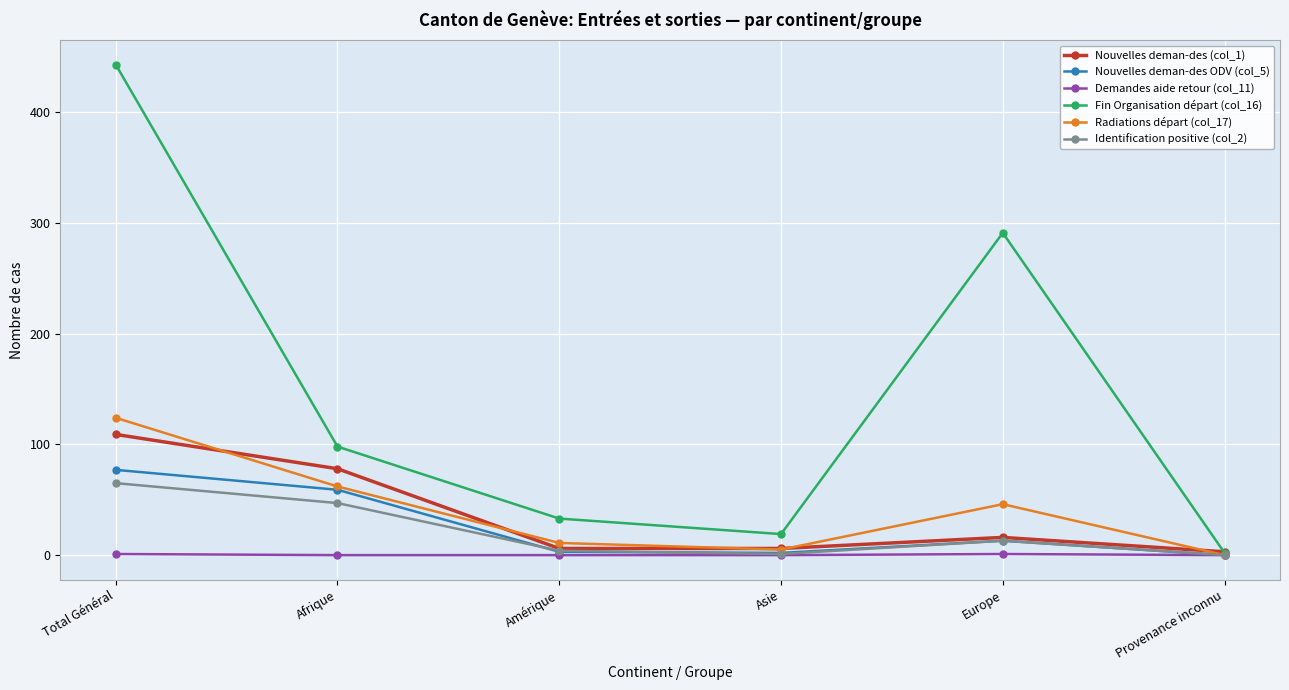

Which series has the largest range (max minus min)?

Fin Organisation départ (col_16)